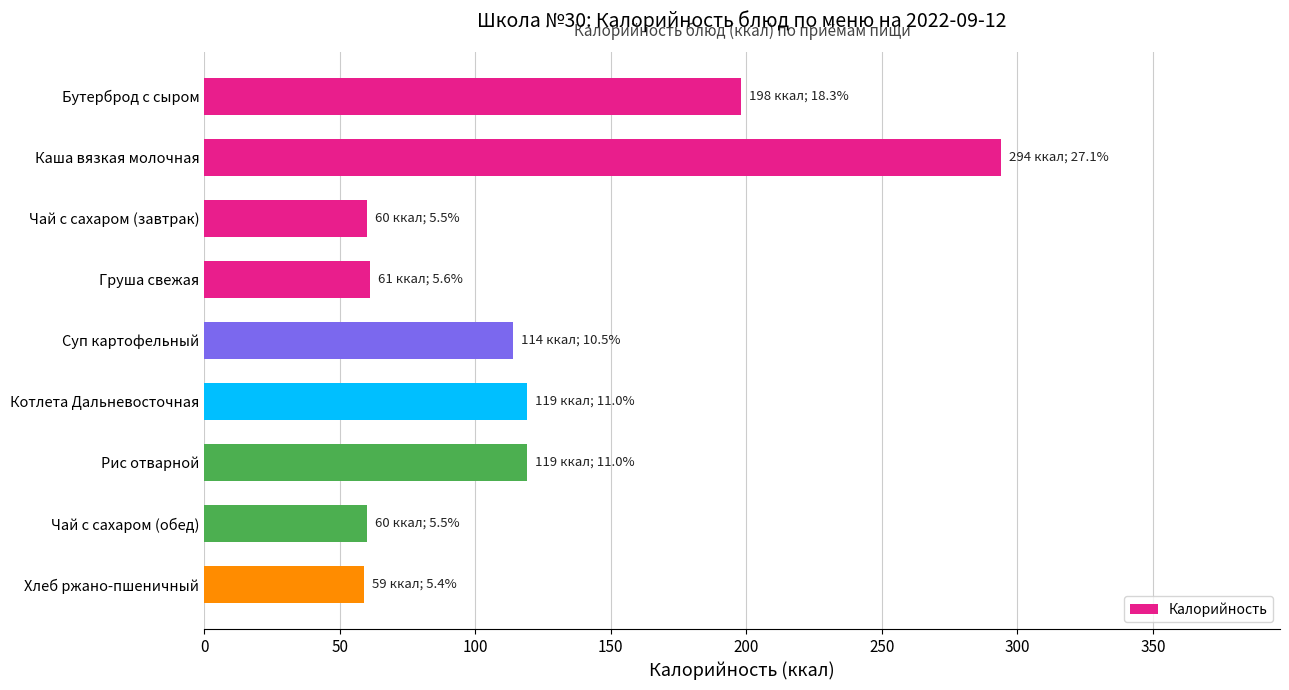

The chart shows a value of 36 at Хлеб ржано-пшеничный. True or false?

False